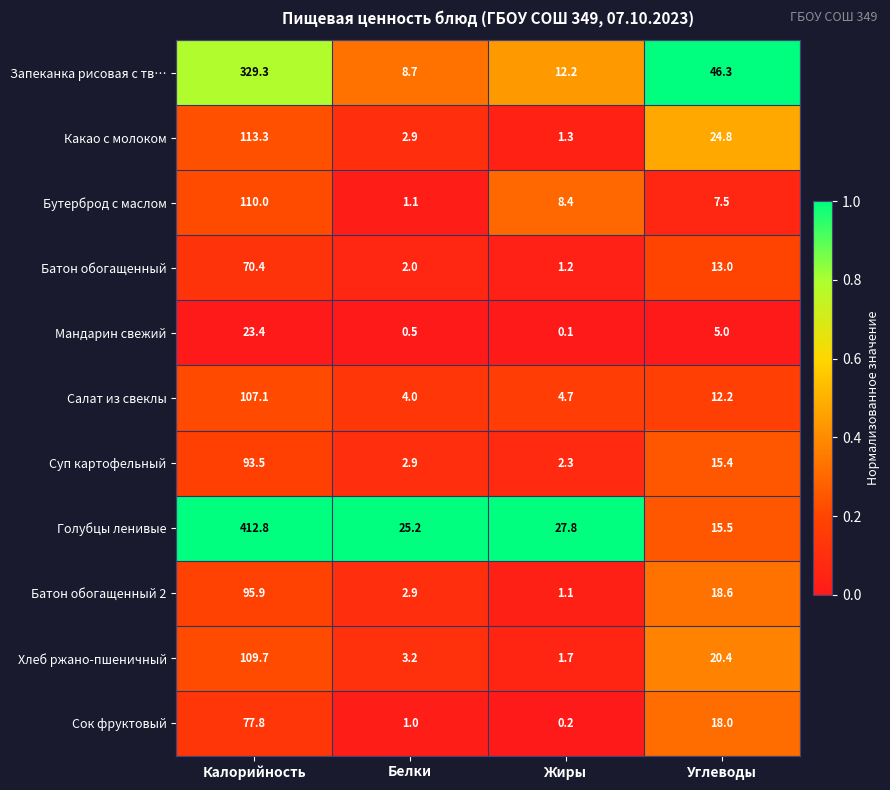

The value of Запеканка рисовая с тв… at Жиры is 16.0. True or false?

False